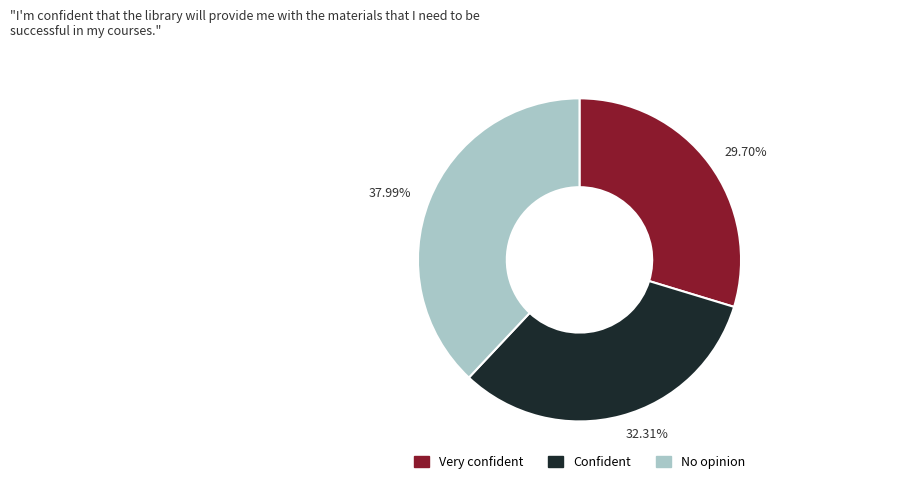

Does any single category account for the majority?

No